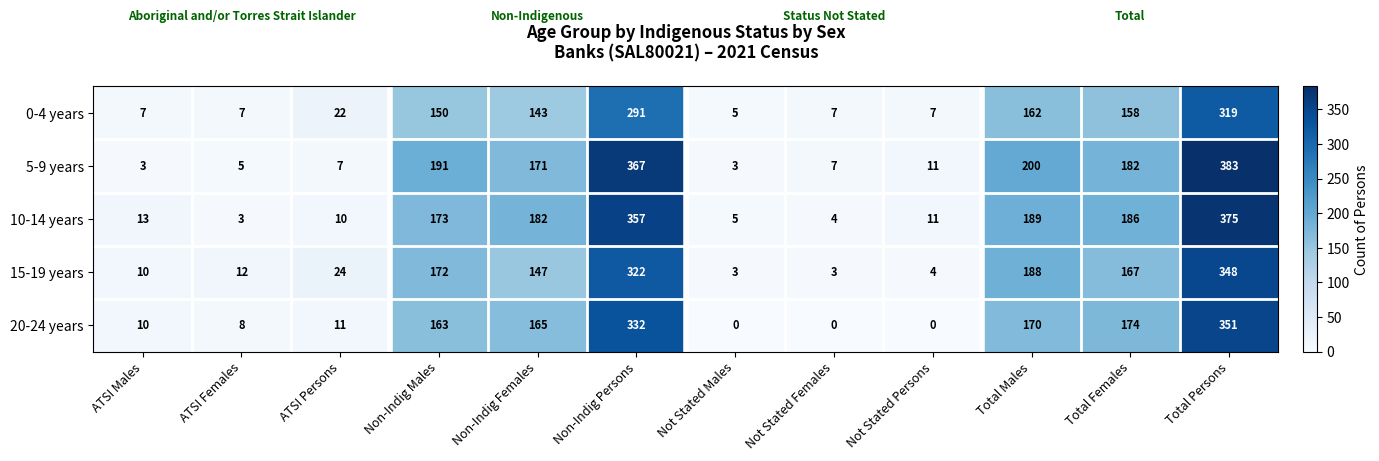

Where is 15-19 years nearest to the value 175?

Non-Indig Males